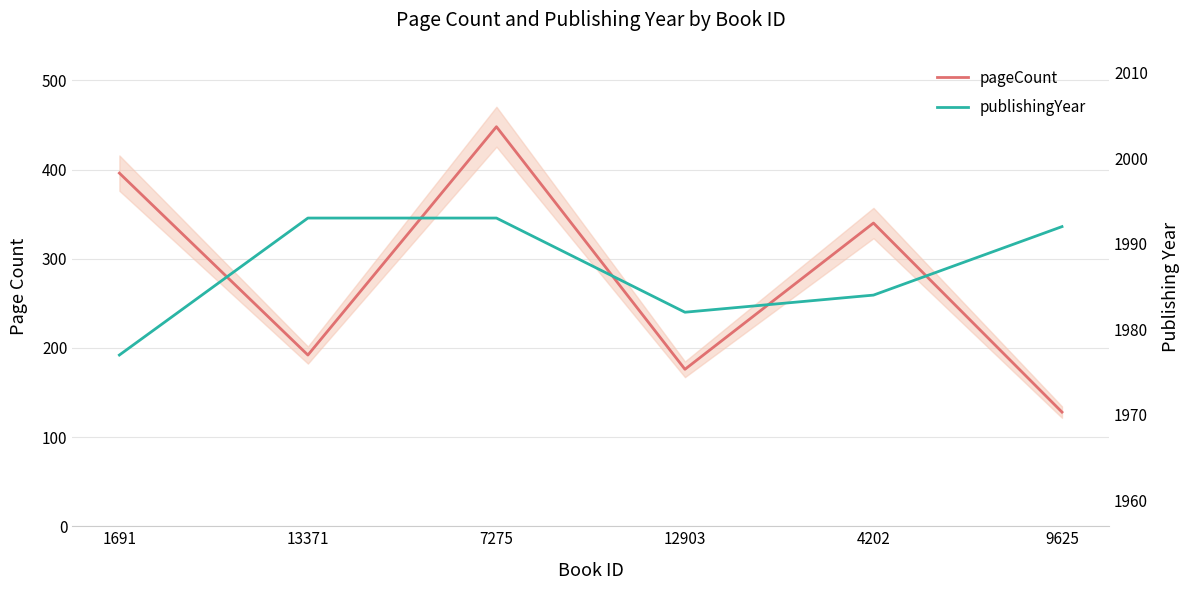

Which series has the largest total across all categories?

publishingYear